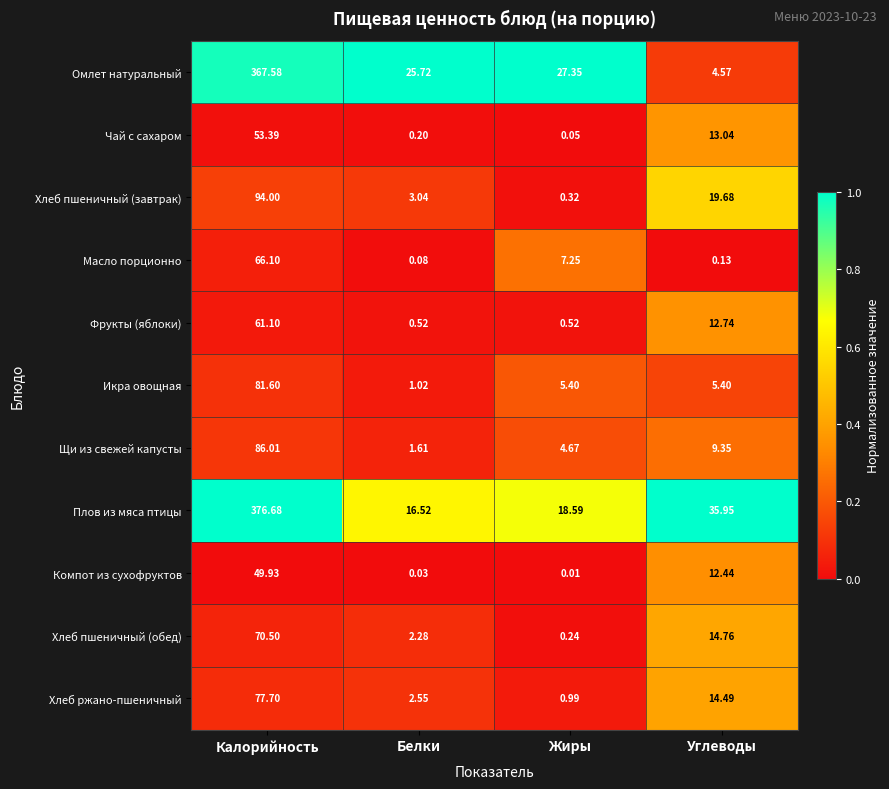

At which category is the sum across all series the highest?

Калорийность